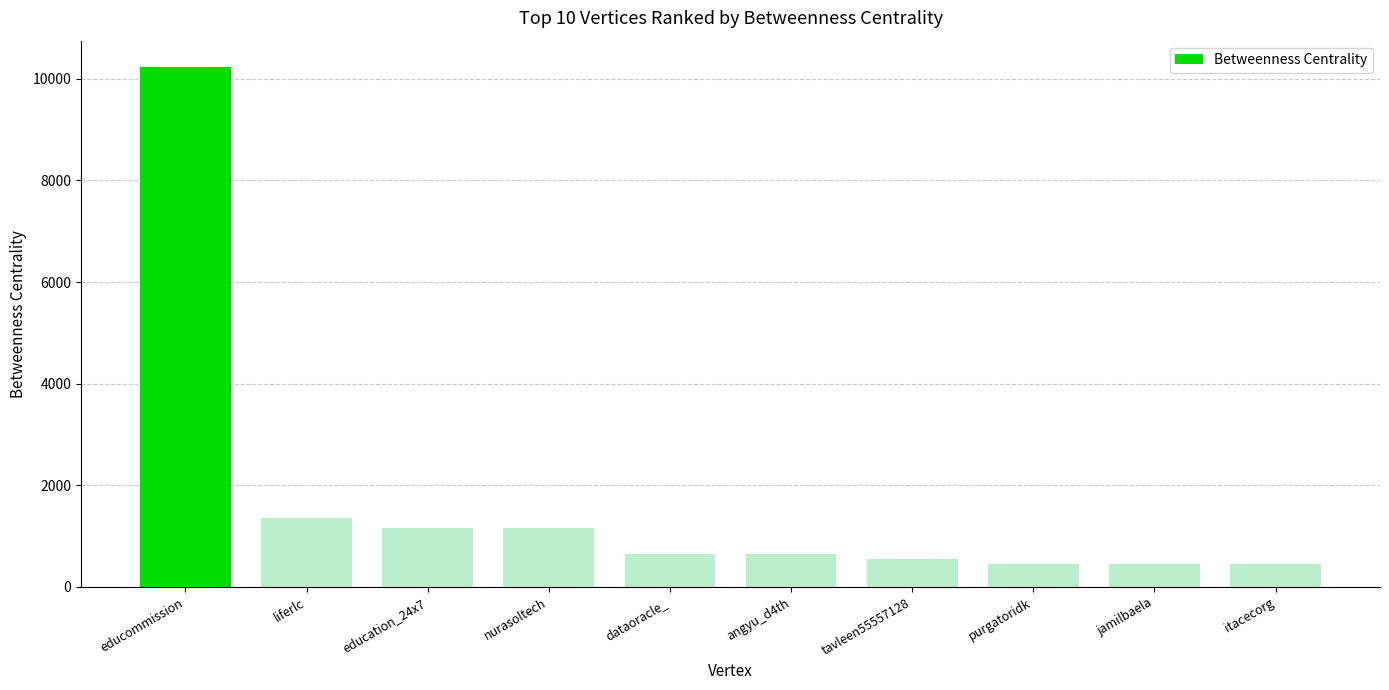

What is the ratio of the value at liferlc to the value at jamilbaela?

3.0